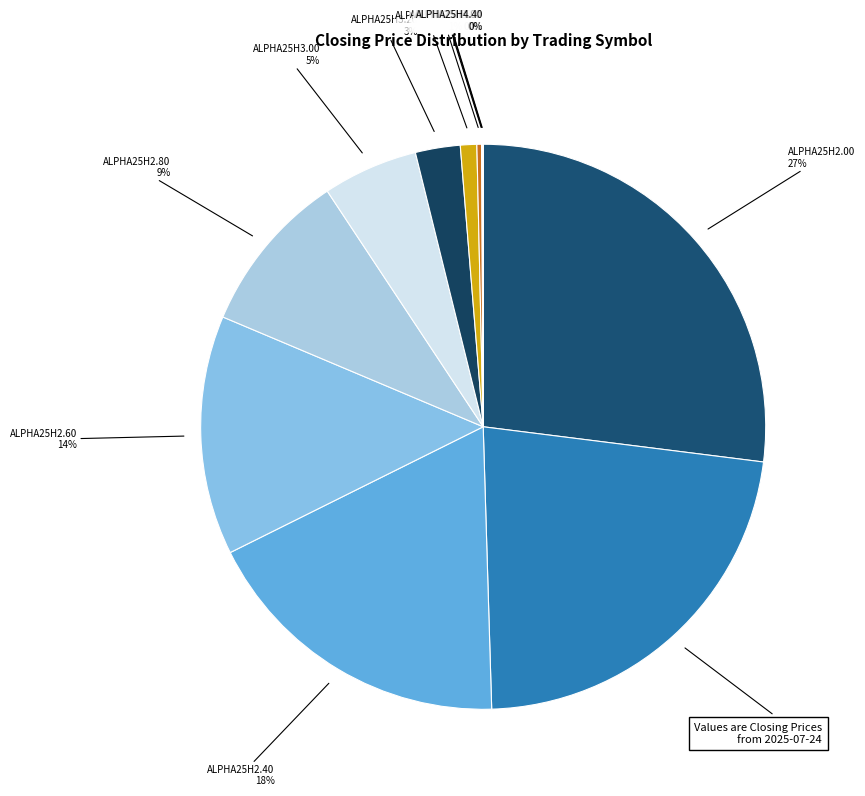

What is the largest slice in the pie chart?

ALPHA25H2.00